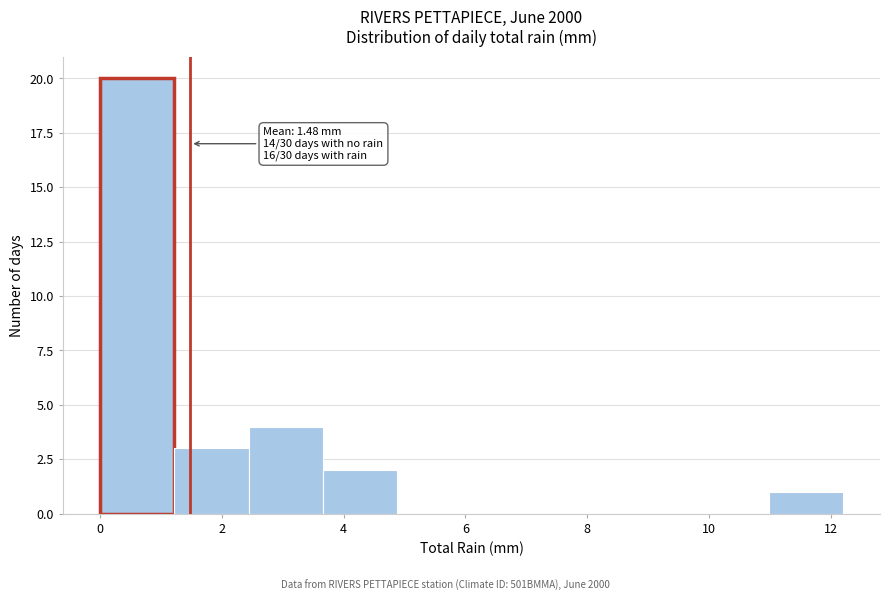

Over which range of the x-axis is the bar tallest?

0.00 to 1.22